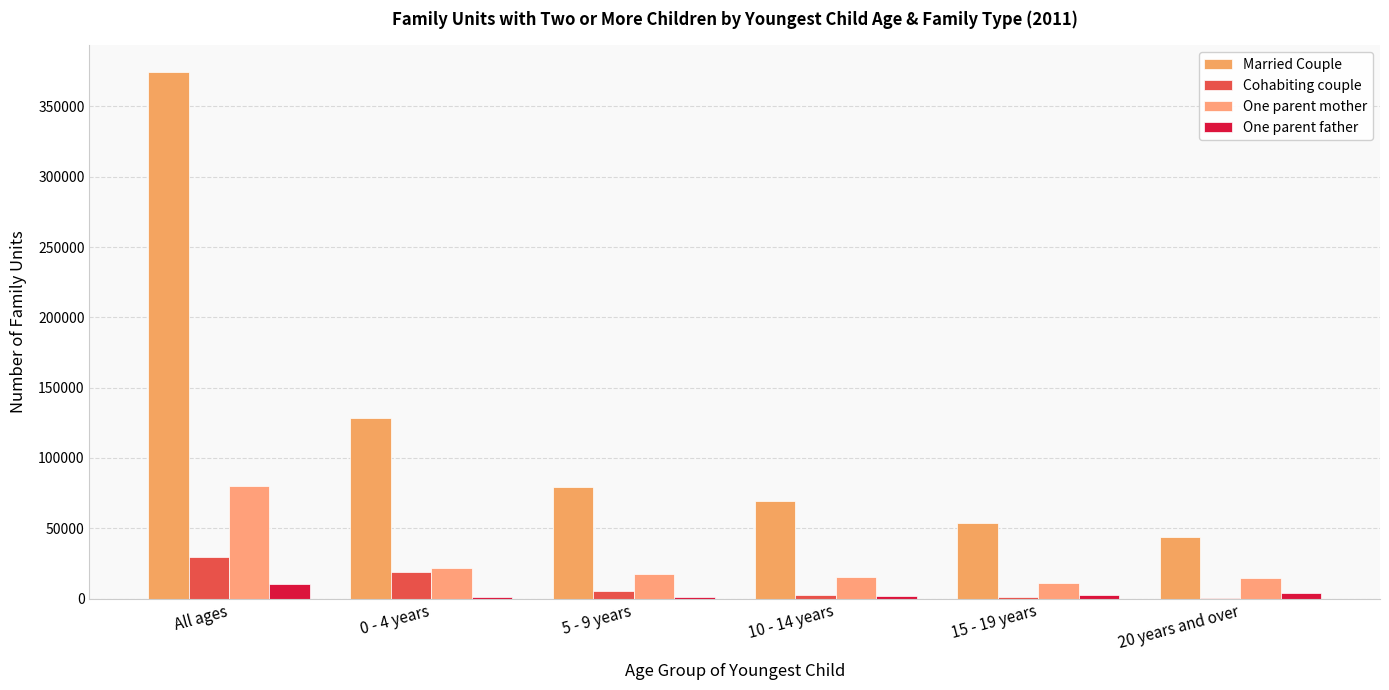

Is the value of Cohabiting couple at 20 years and over greater than the value of One parent mother at 15 - 19 years?

No